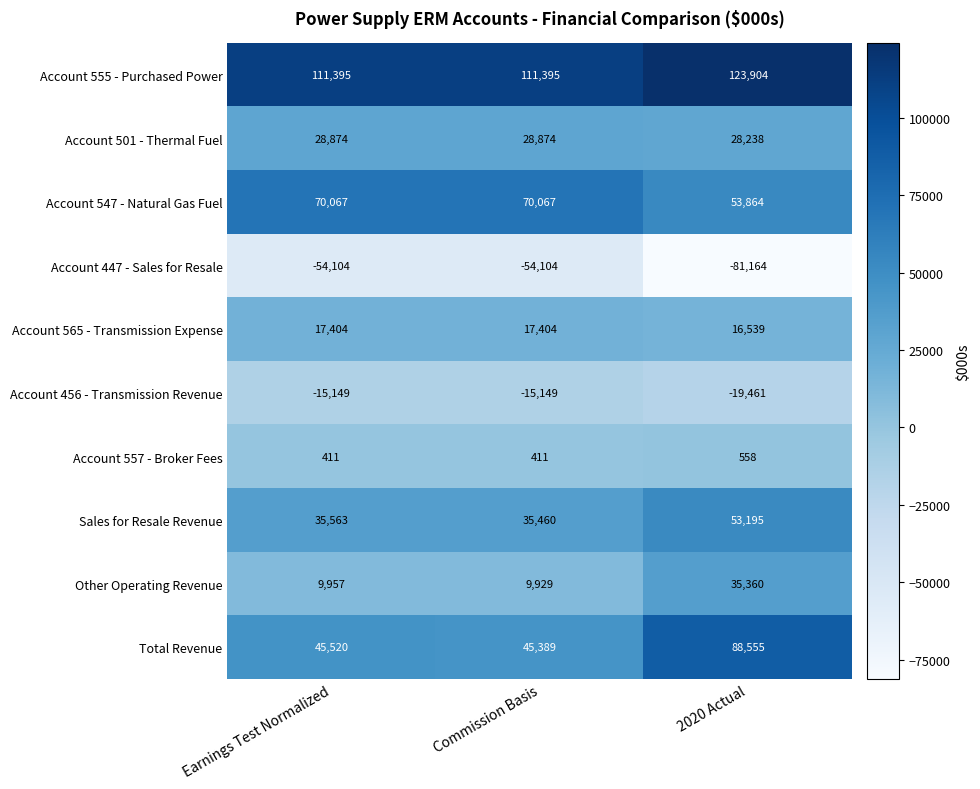

What is the greatest value displayed?

123904